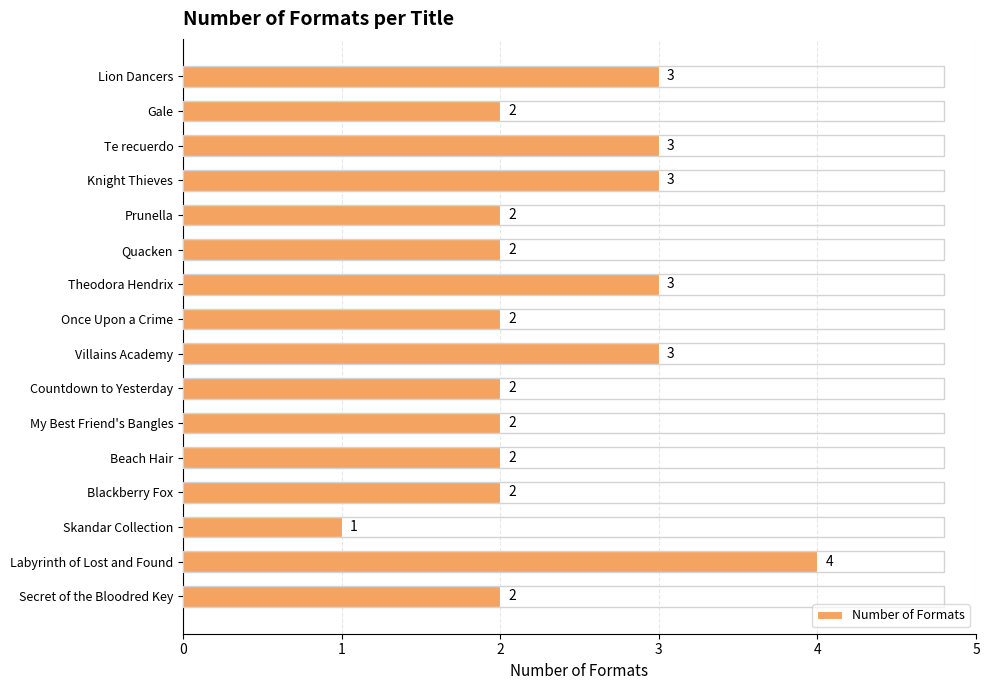

What is the difference between the maximum and minimum values?

3